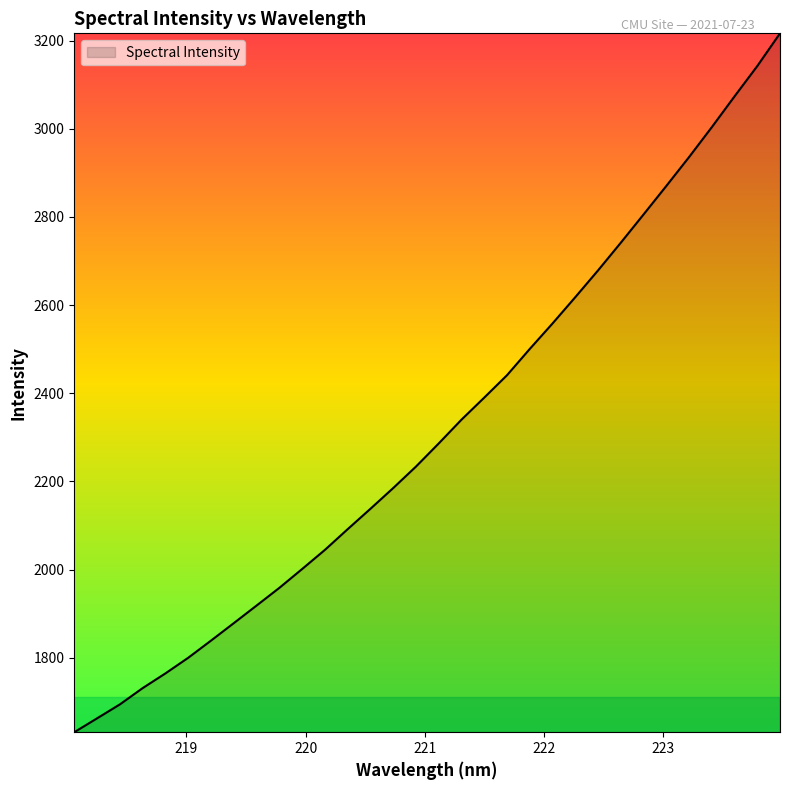

Reading right to left, transcribe all the data shown in this chart.

3216.4	3142.1	3073.4	3003.5	2935.6	2870.1	2805.5	2741.4	2678.6	2617.9	2558.3	2500.5	2440.9	2390.1	2340.0	2286.1	2233.6	2184.8	2137.8	2091.5	2044.5	2001.1	1958.4	1918.2	1878.3	1838.7	1799.8	1764.3	1730.9	1694.0	1662.4	1630.9